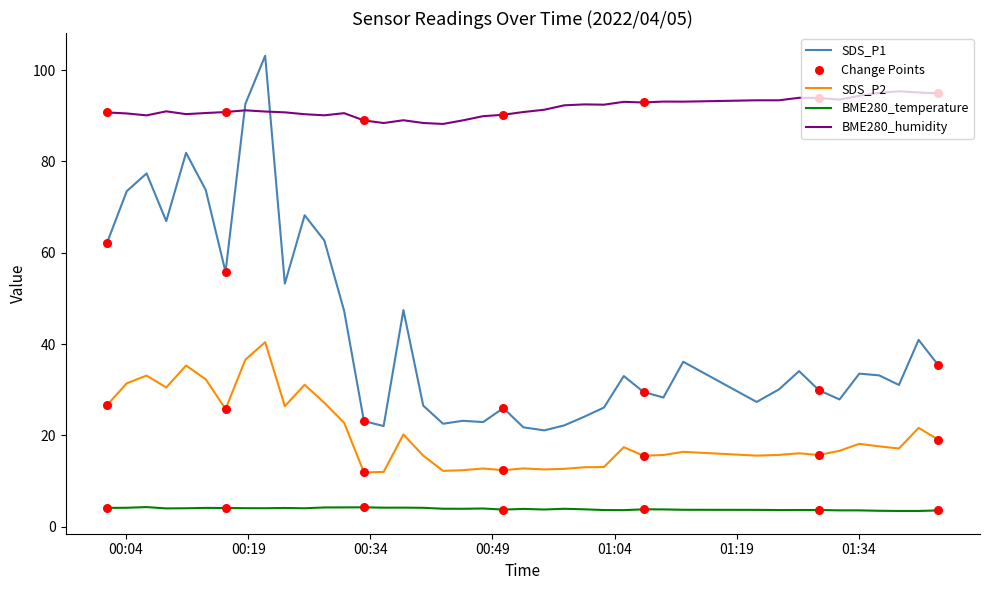

Which series has the largest total across all categories?

BME280_humidity